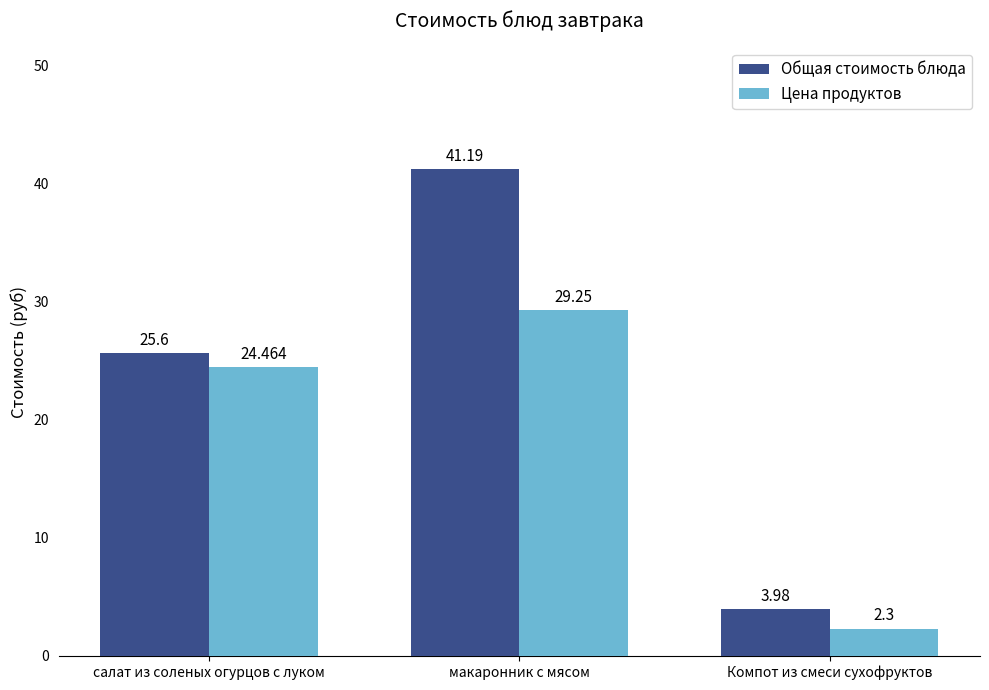

At how many categories does at least one series exceed 30?

1